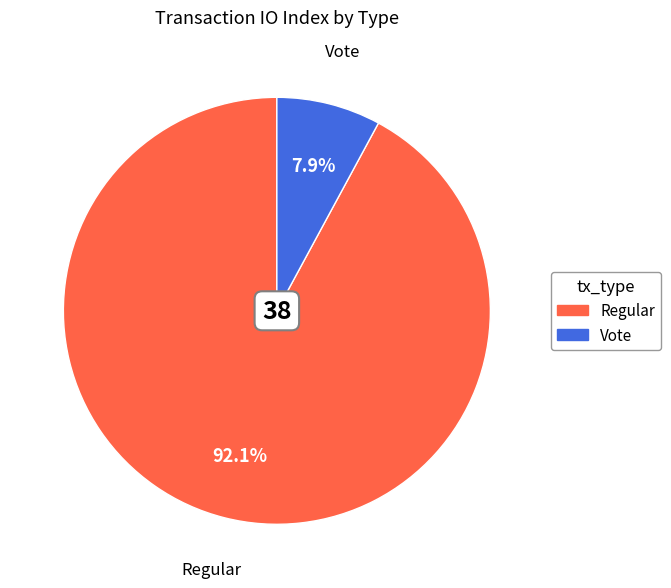

Which category accounts for the majority?

Regular